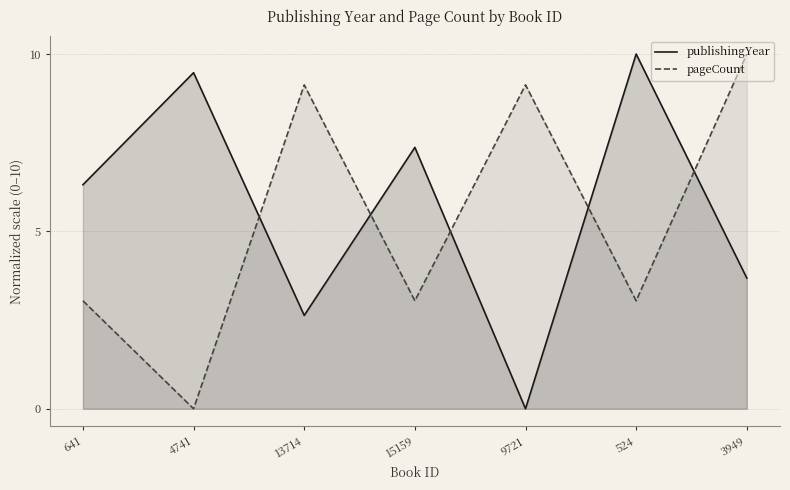

True or false: pageCount has a value of 4.5 at 524.

False